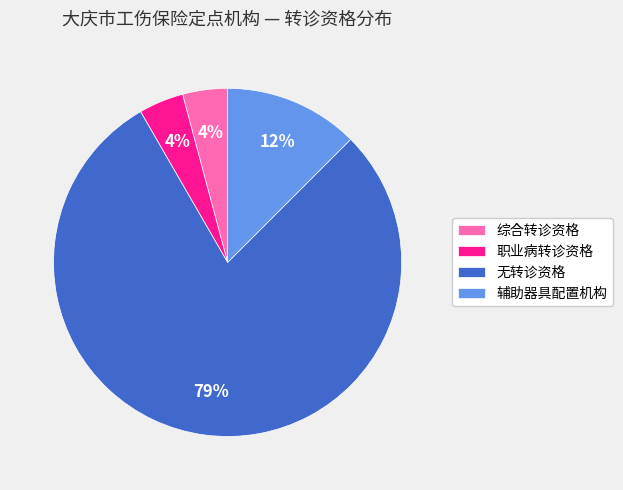

Combined, do 辅助器具配置机构 and 综合转诊资格 account for over 50%?

No